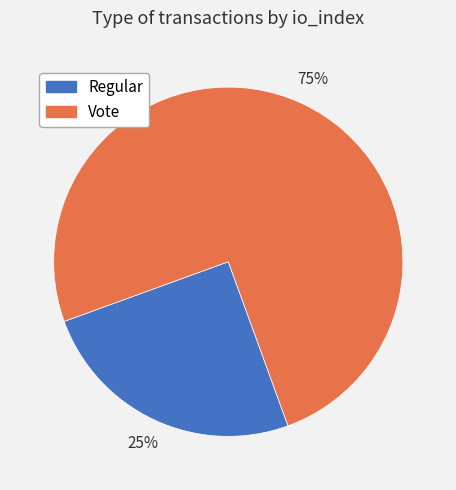

What is the largest slice in the pie chart?

Vote